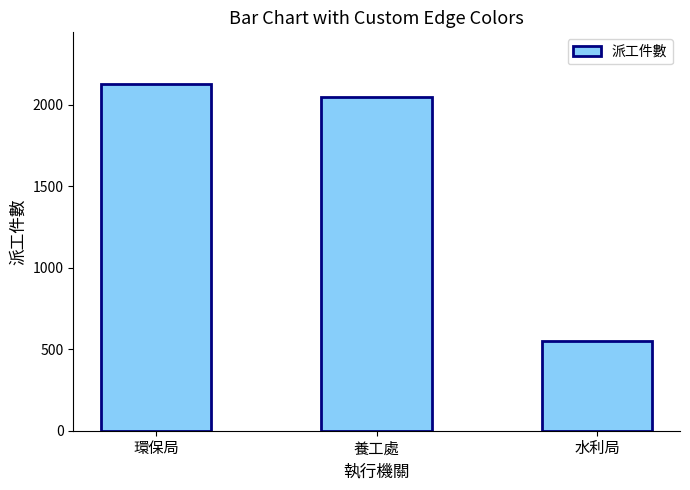

What is the average value?

1574